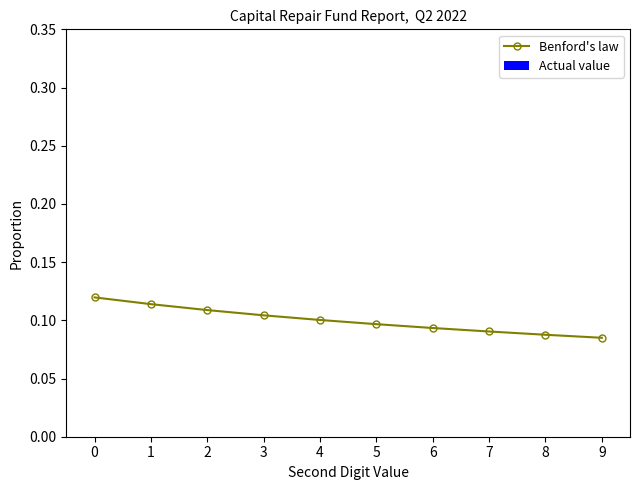

Is it true that the value at 6 is 0.0?

False